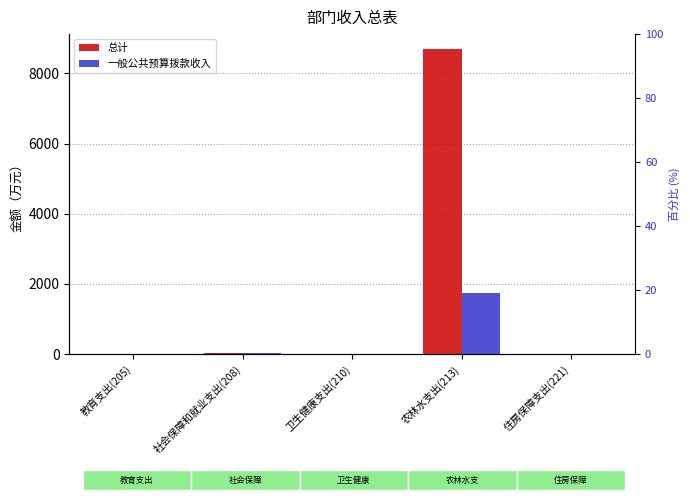

What is the sum of all 总计 values?

8738.2